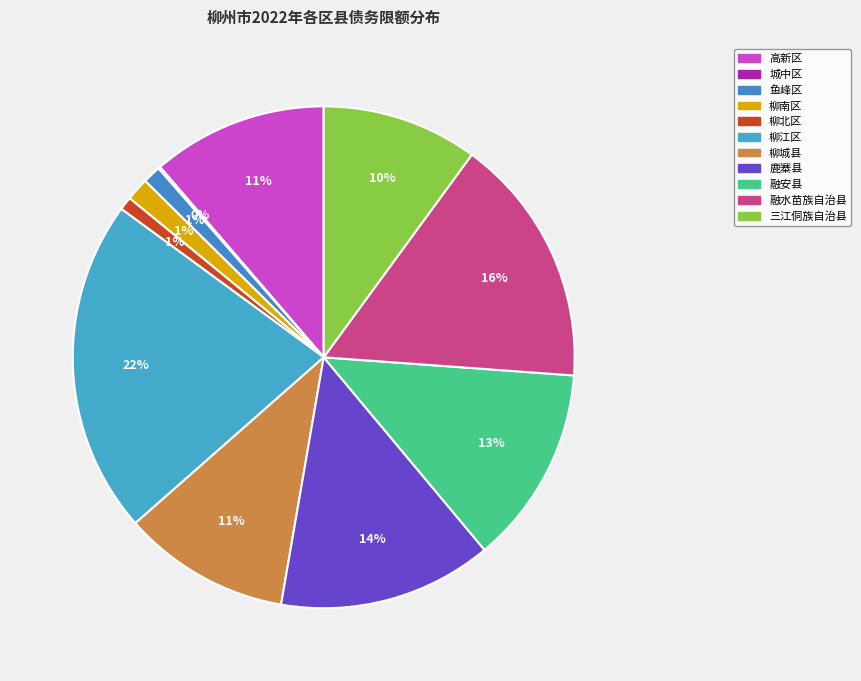

To the nearest percent, what is the difference between the largest and smallest slice percentages?

21%